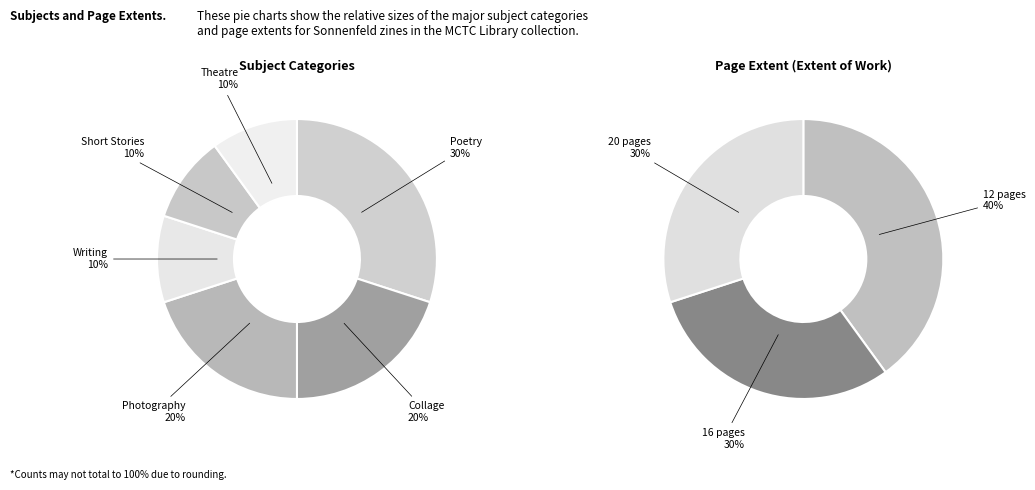

Rank the categories by value from lowest to highest.

Writing, Short Stories, Theatre, Collage, Photography, Poetry